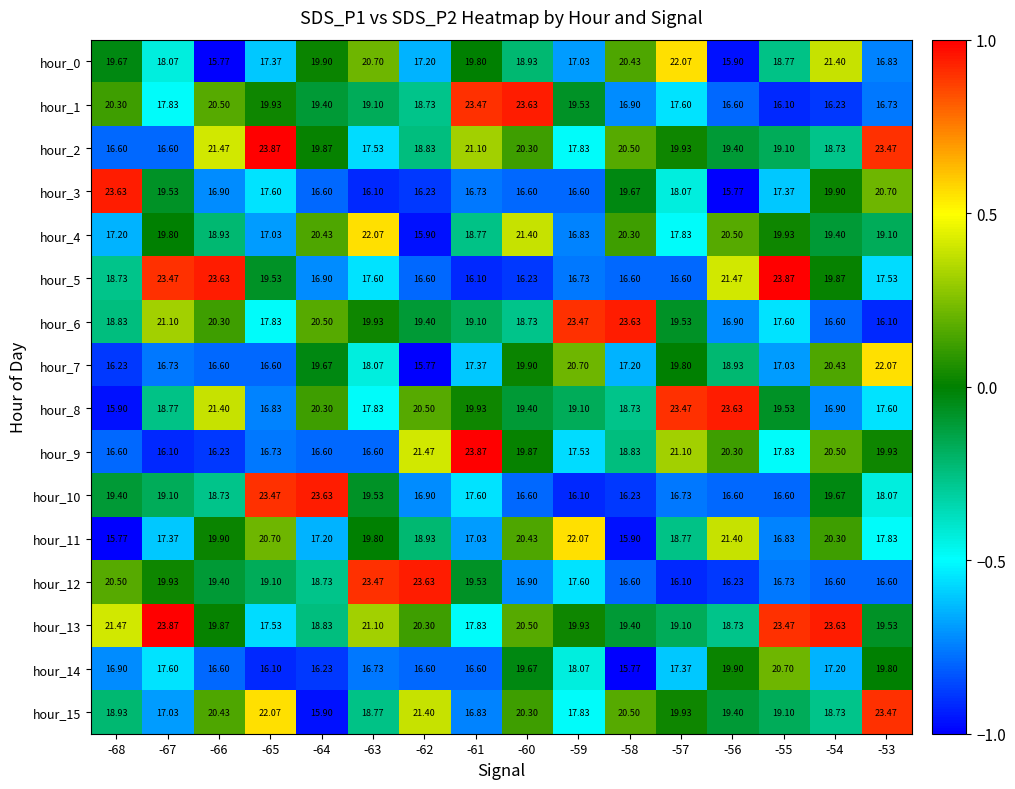

What is the difference between the highest and lowest values at -61?

7.8